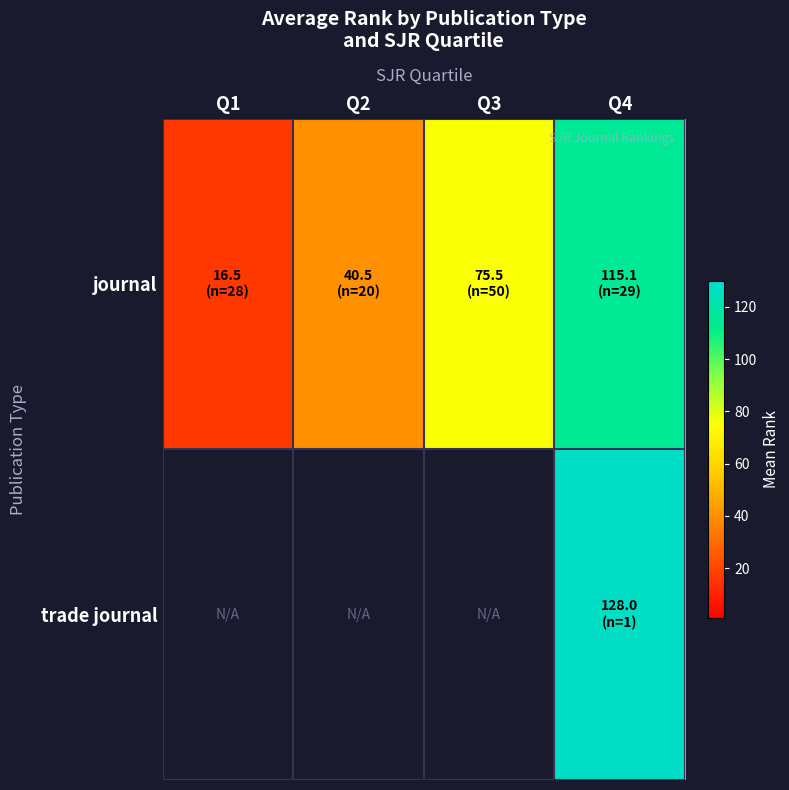

How many data points in journal are above 75?

2